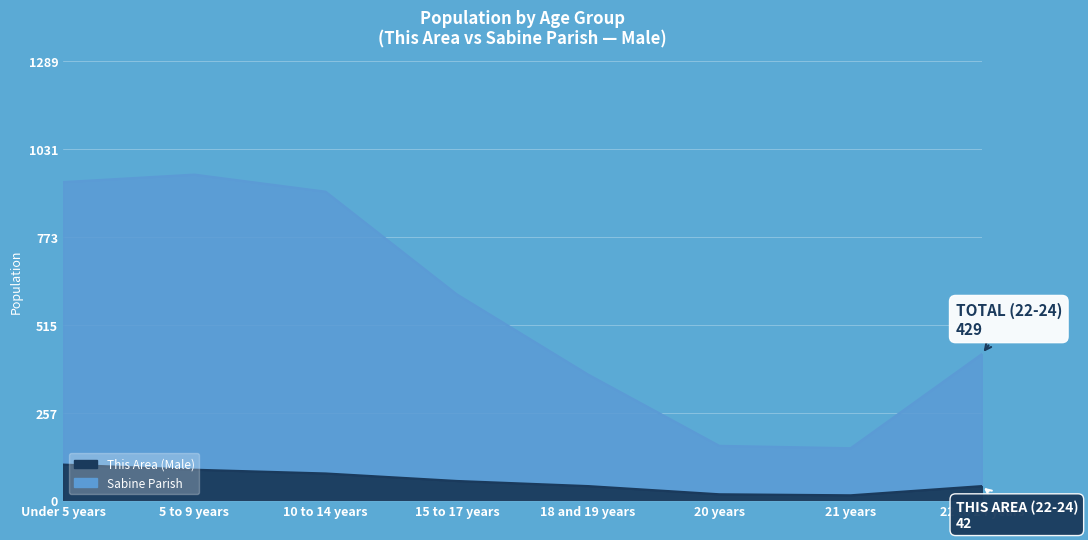

Reading left to right, list all the values displayed in this chart.

This Area (Male): 105	90	79	57	42	18	15	42
Sabine Parish: 933	955	905	604	369	160	153	429